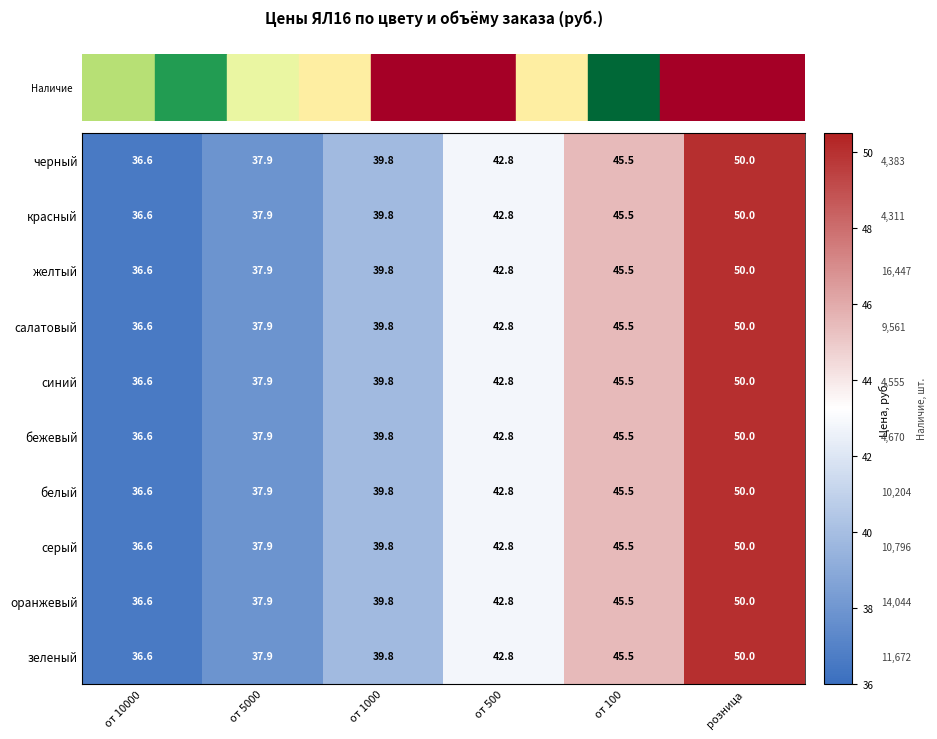

Where does the бежевый series first go above 42?

от 500